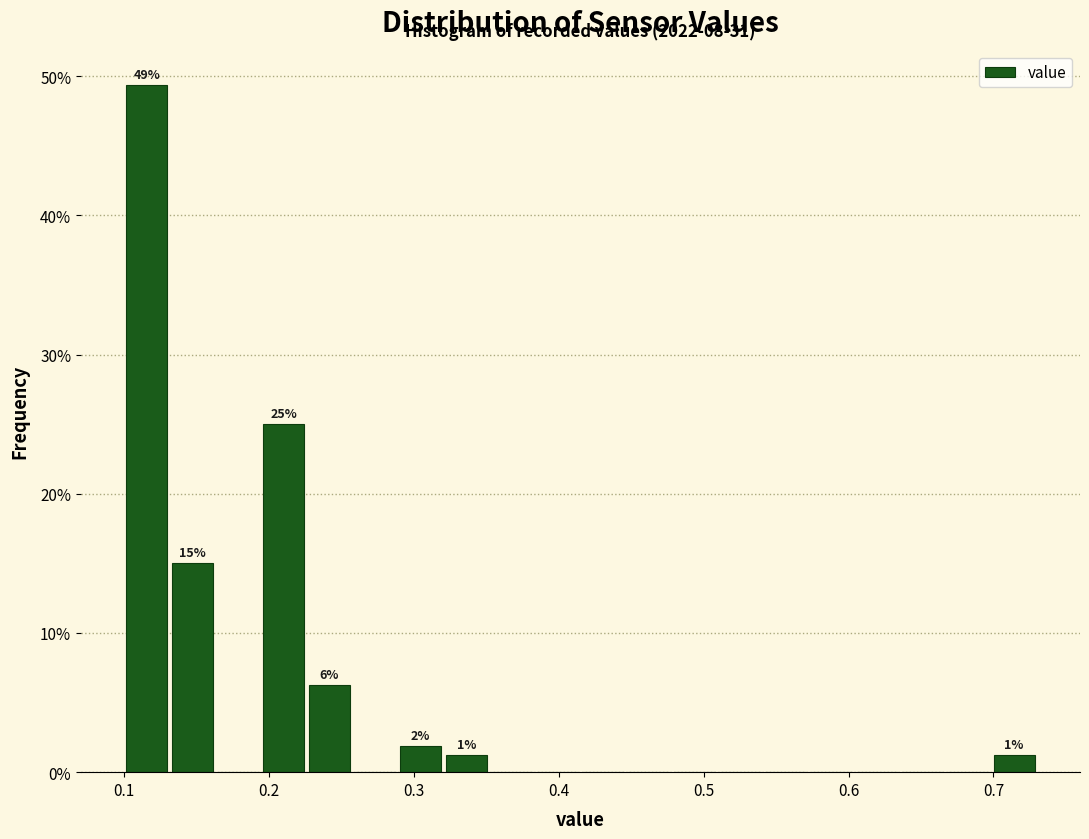

Around what value on the x-axis is the tallest bar? Give the approximate position of its centre, as read against the axis.

0.12